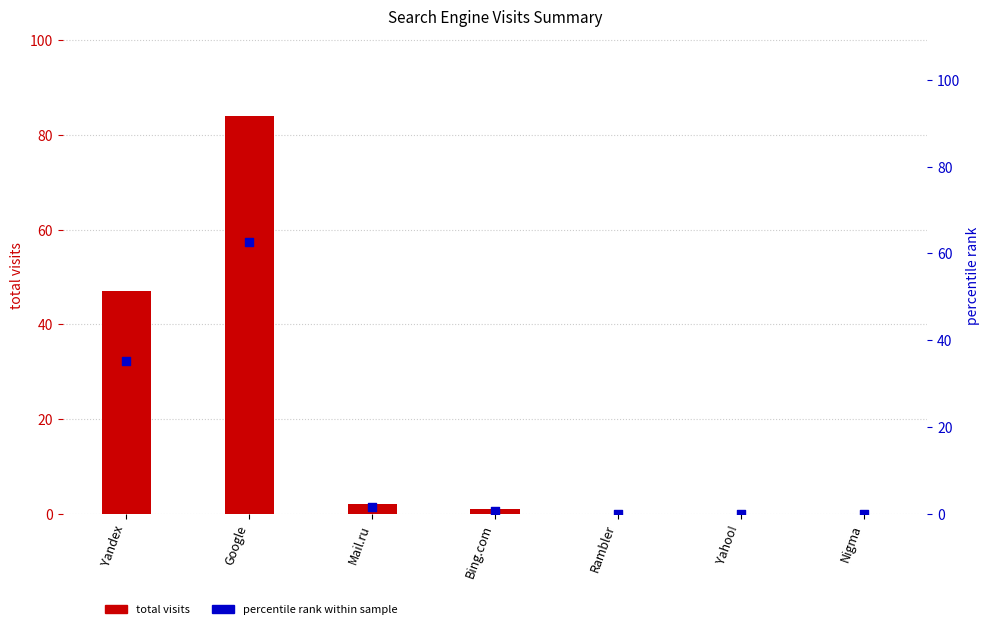

Which series has the widest spread of Y values?

total visits